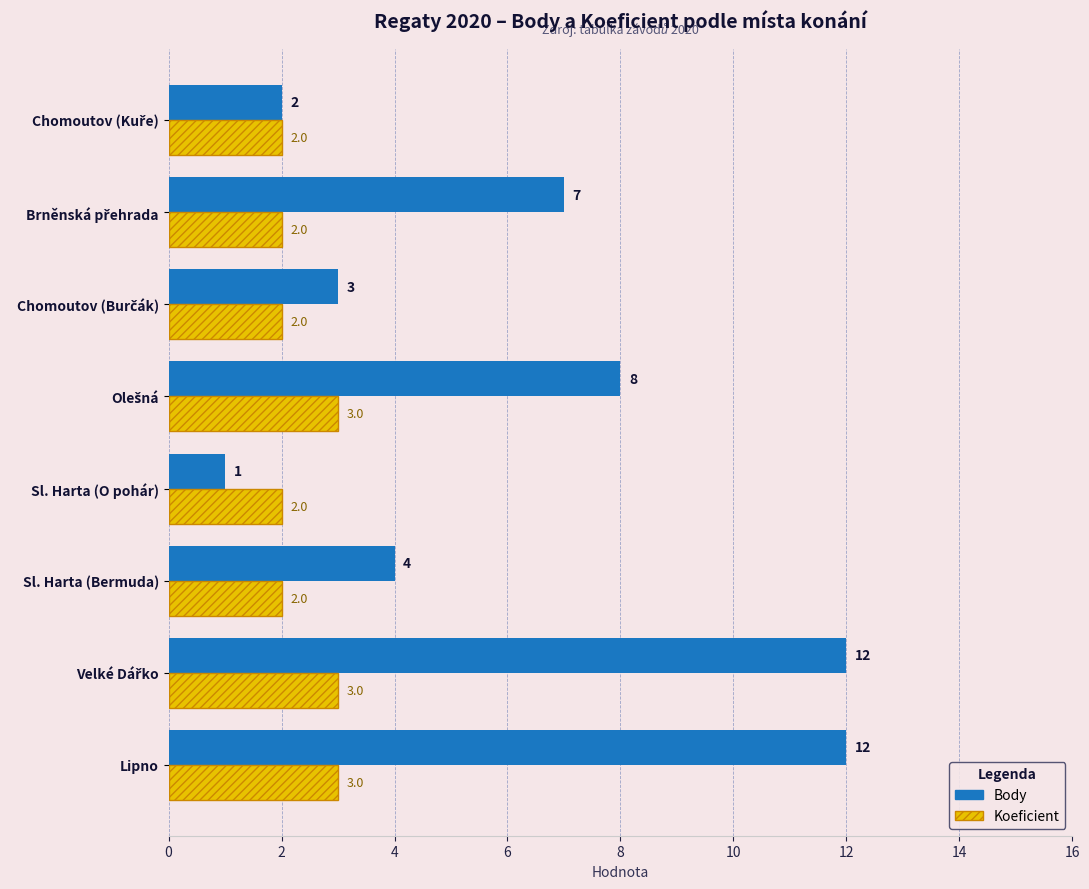

What is the total value across all series at Lipno?

15